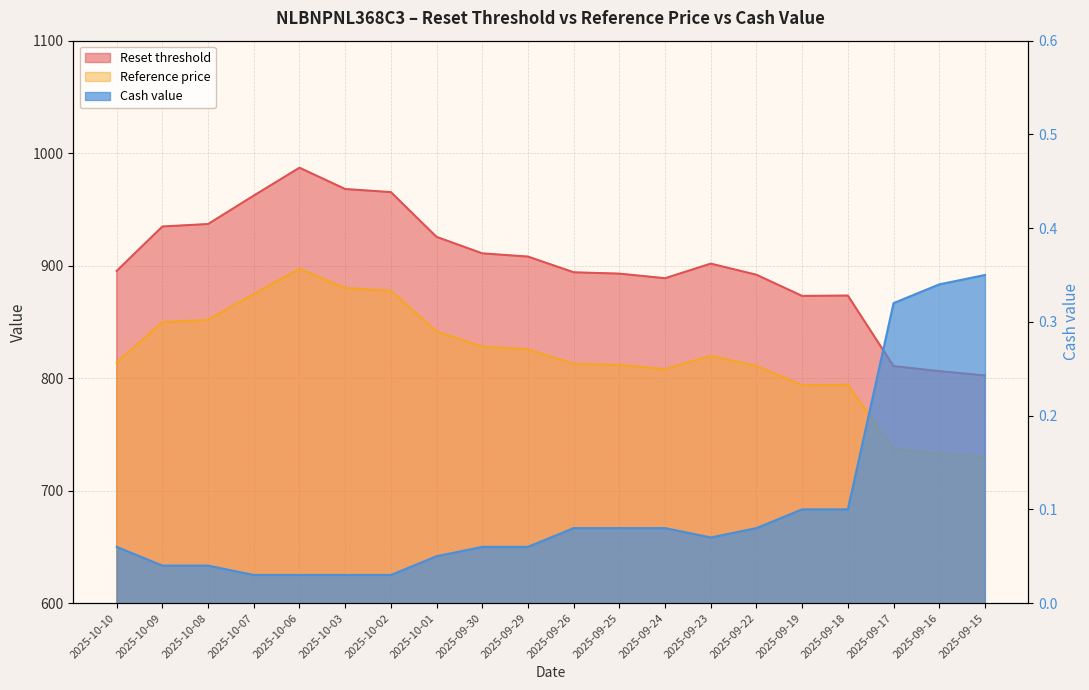

The value of Reset threshold at 2025-09-26 is 202.7. True or false?

False